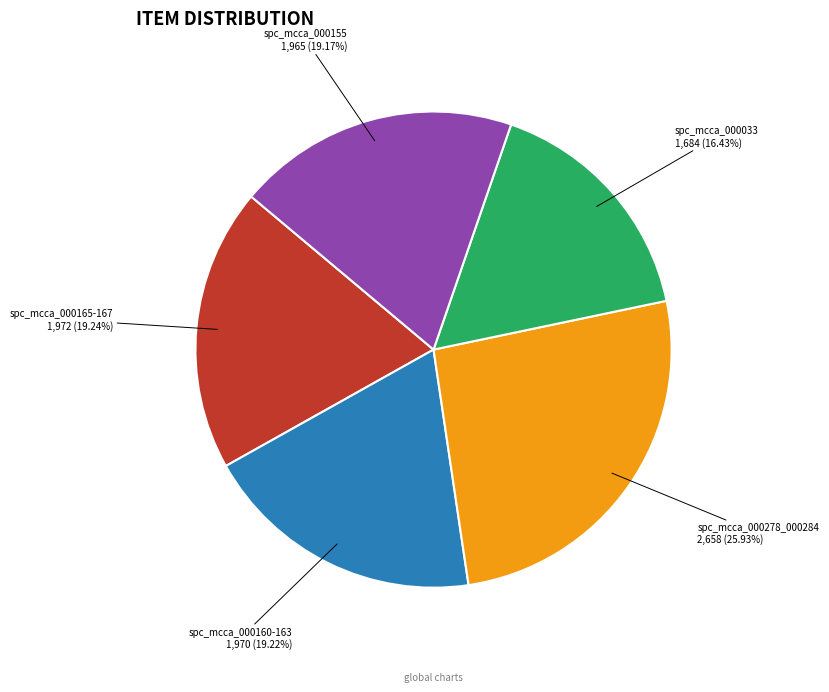

Which slice is the largest?

spc_mcca_000278_000284